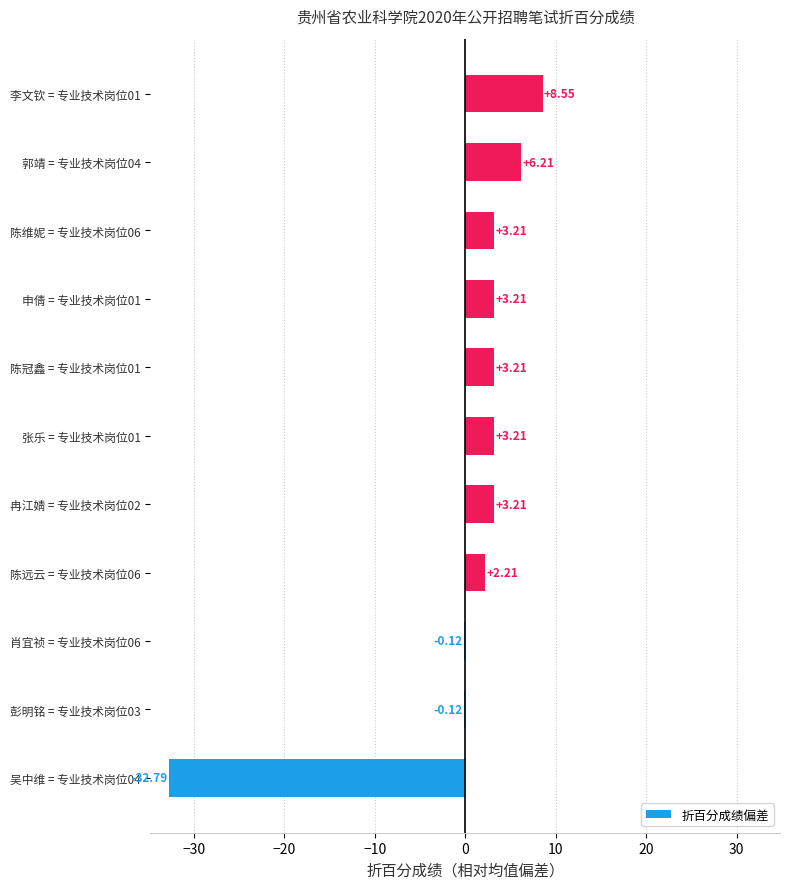

What is the sum of the values at 李文钦 = 专业技术岗位01 and 冉江婧 = 专业技术岗位02?

11.8